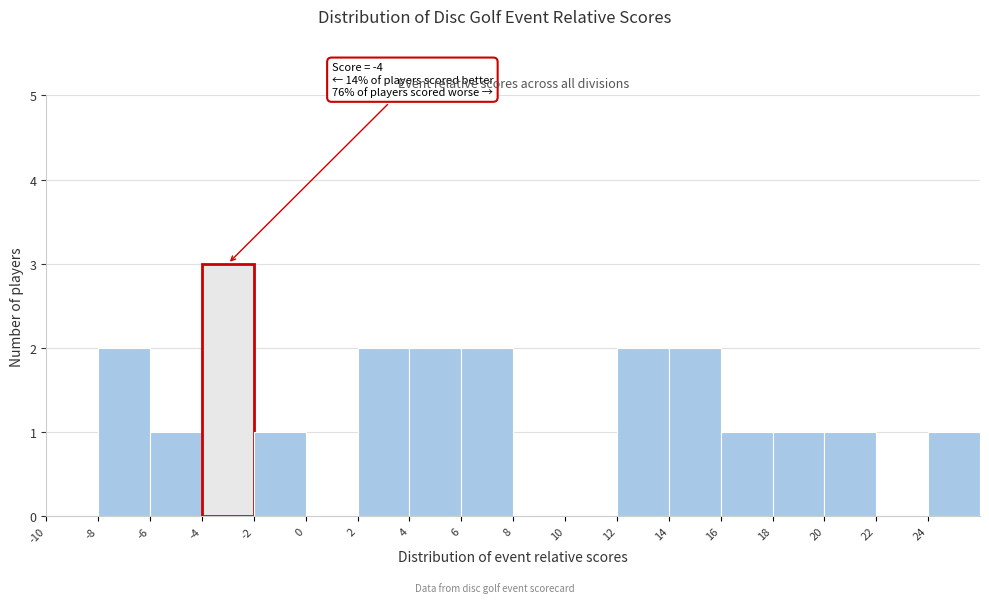

Over which range of the x-axis is the bar tallest?

-4 to -2